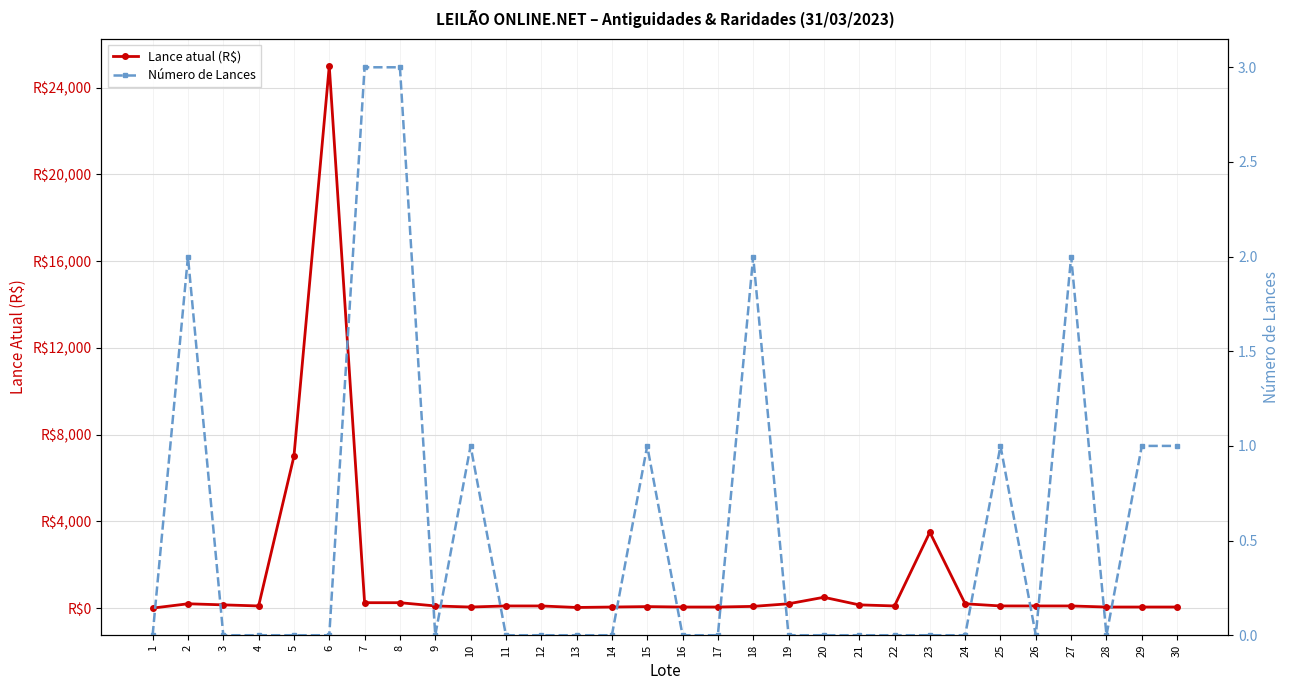

What is the value of the Número de Lances point at the 29th from the left?

1